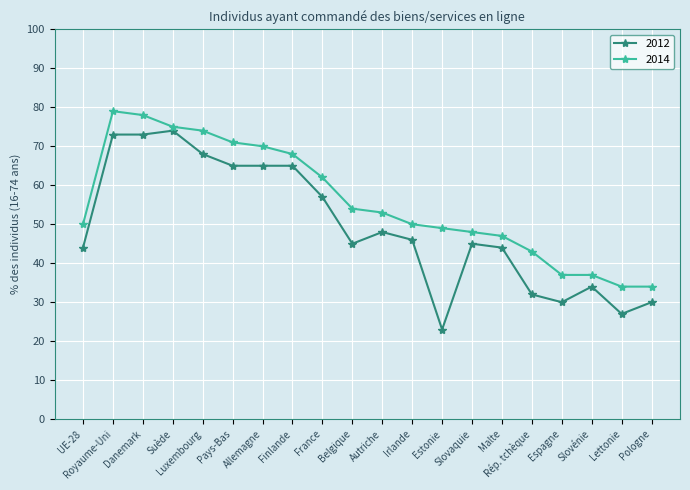

Reading left to right, extract all data points from this chart.

2012: UE-28=44	Royaume-Uni=73	Danemark=73	Suède=74	Luxembourg=68	Pays-Bas=65	Allemagne=65	Finlande=65	France=57	Belgique=45	Autriche=48	Irlande=46	Estonie=23	Slovaquie=45	Malte=44	Rép. tchèque=32	Espagne=30	Slovénie=34	Lettonie=27	Pologne=30
2014: UE-28=50	Royaume-Uni=79	Danemark=78	Suède=75	Luxembourg=74	Pays-Bas=71	Allemagne=70	Finlande=68	France=62	Belgique=54	Autriche=53	Irlande=50	Estonie=49	Slovaquie=48	Malte=47	Rép. tchèque=43	Espagne=37	Slovénie=37	Lettonie=34	Pologne=34